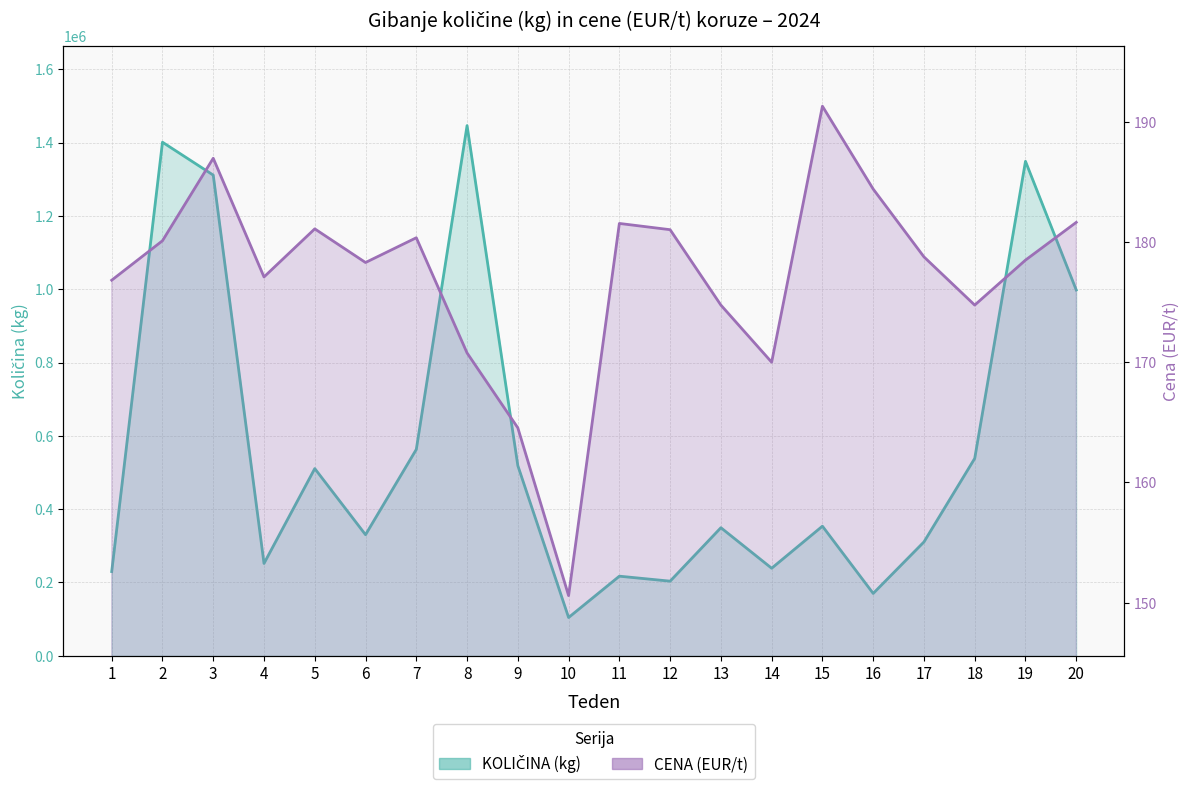

How many data points in CENA (EUR/t) are less than 178?

8